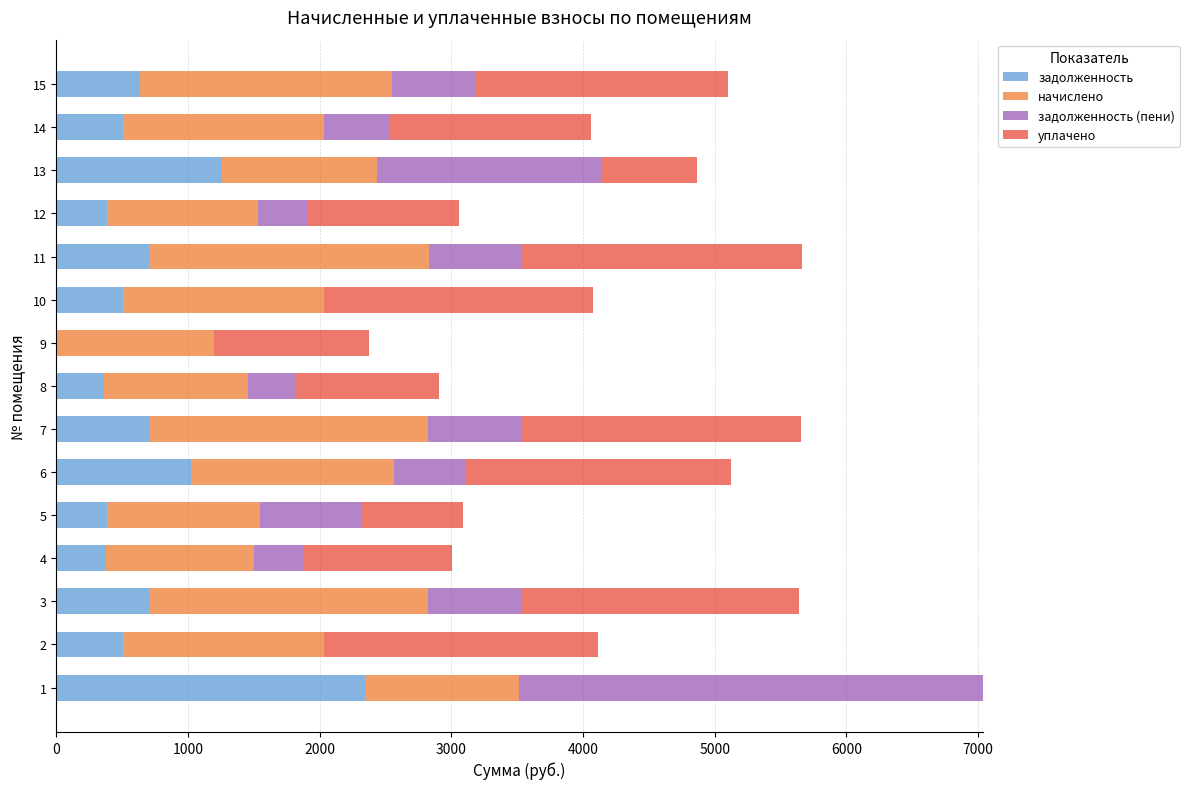

What is the total value across all series at 10?

4078.5